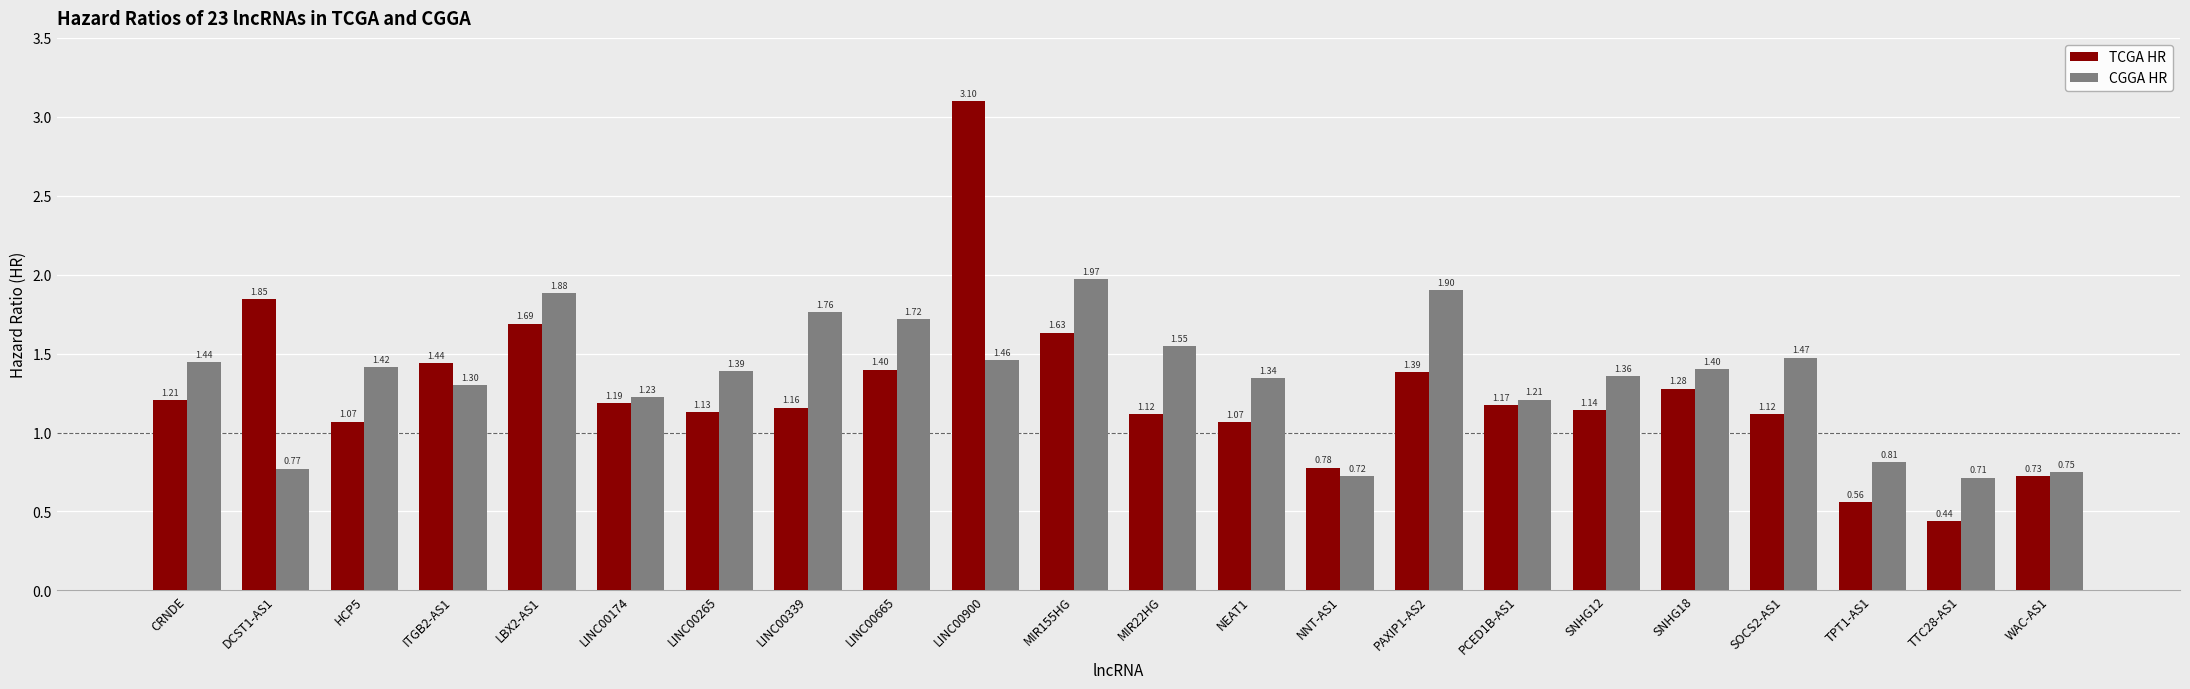

Is it true that TCGA HR equals 0.5 at NNT-AS1?

False